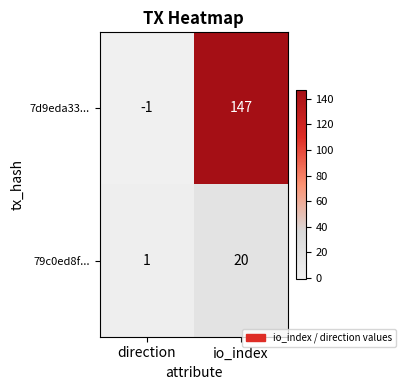

Which series has the largest total across all categories?

7d9eda33...